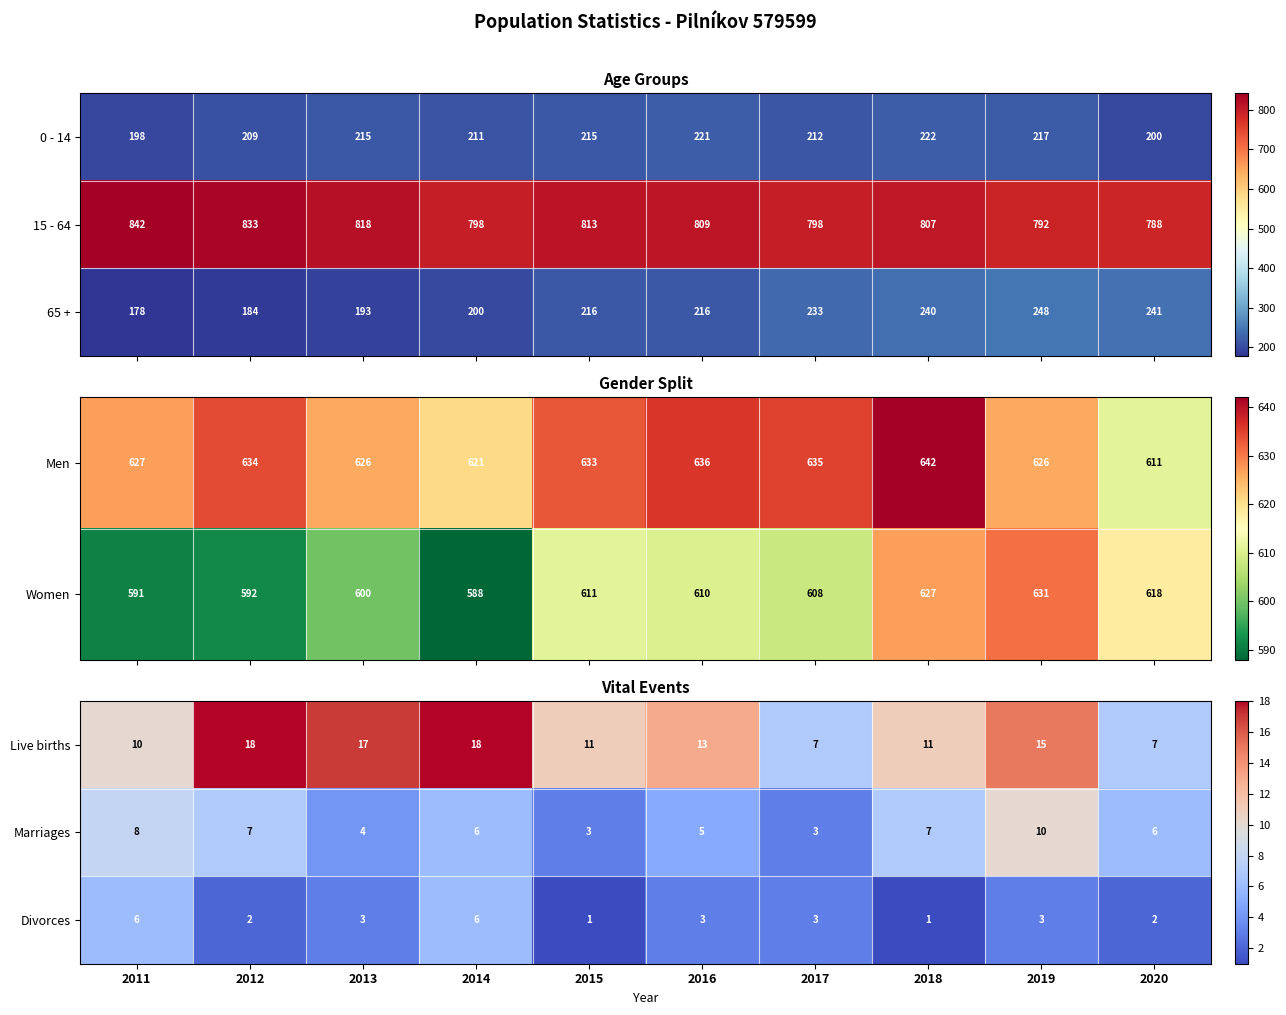

Where does the Live births series first go above 13?

2012